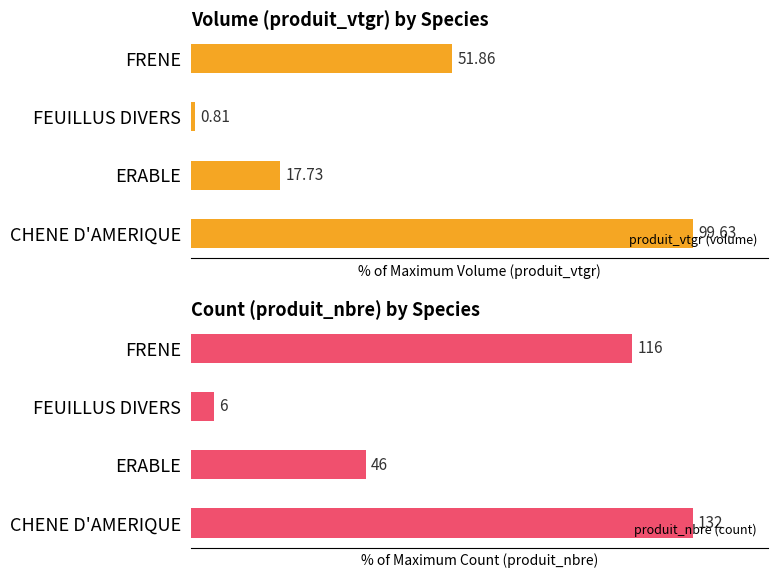

At which label is produit_vtgr (volume) closest to 50?

FRENE